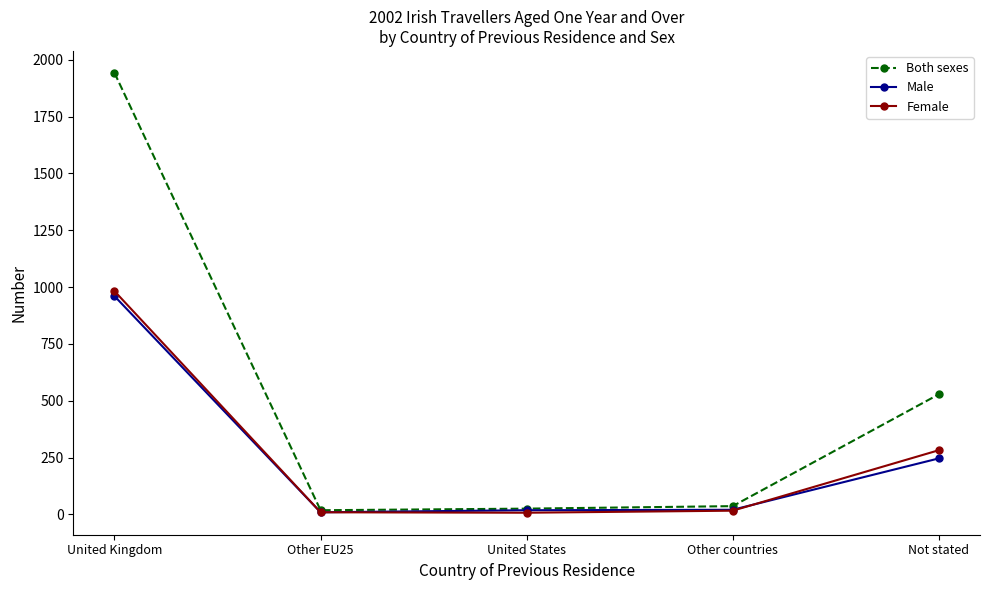

At which category is the sum across all series the highest?

United Kingdom